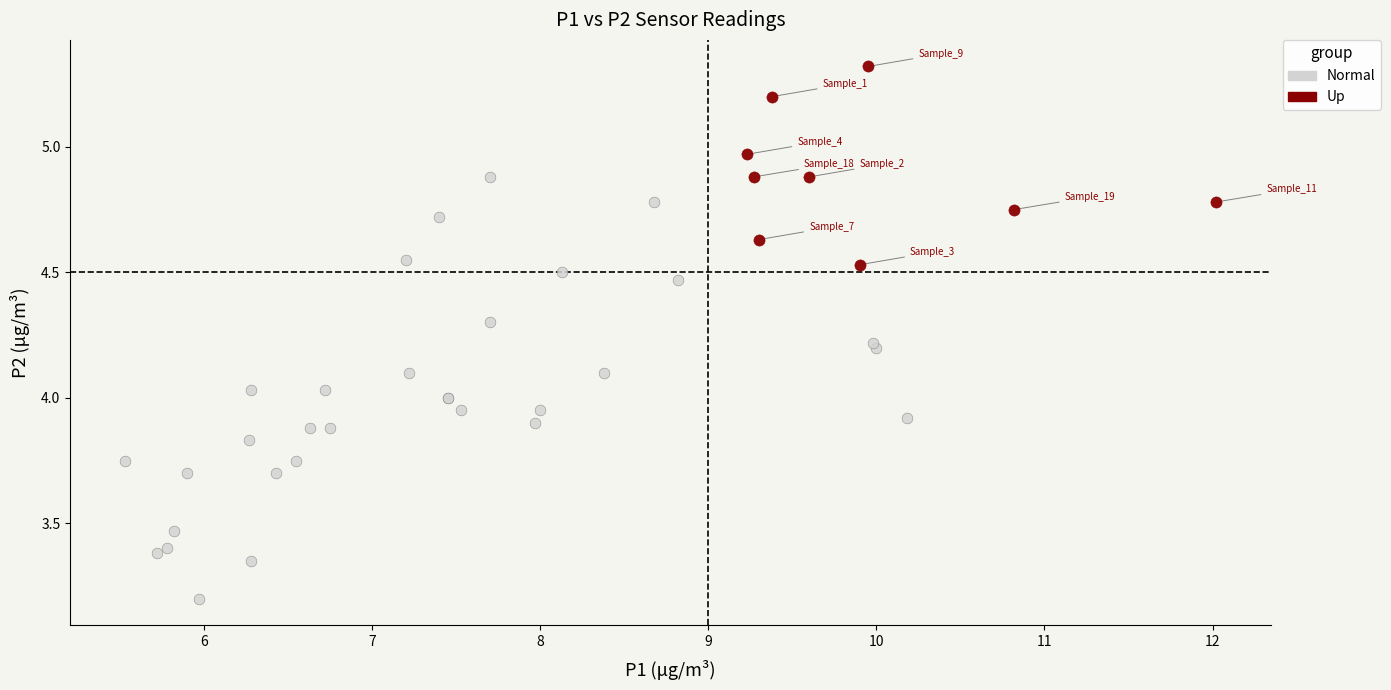

Which series contains the highest Y value?

Up